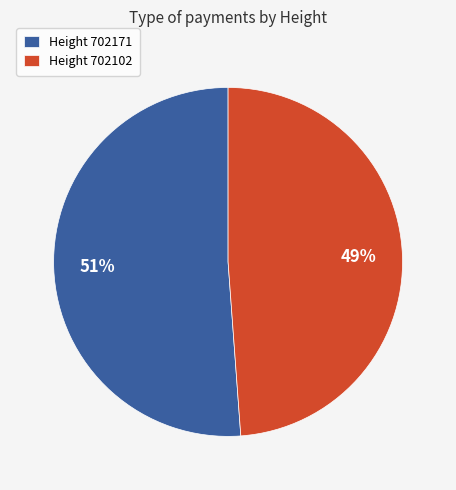

What is the majority slice?

Height 702171